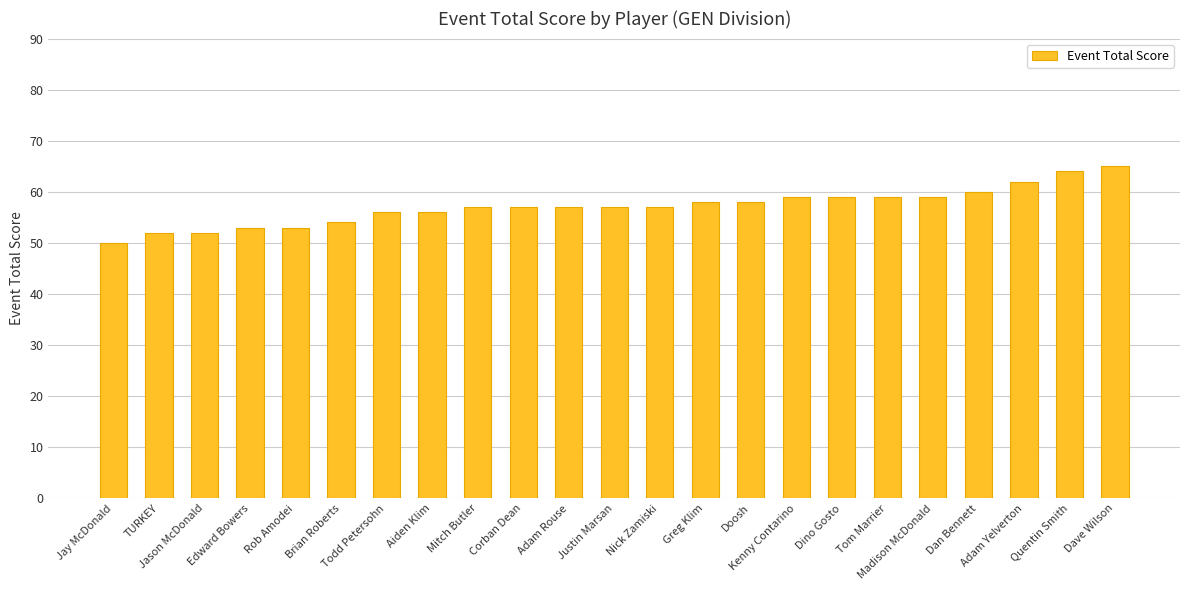

What is the value of the 19th bar from the left?

59